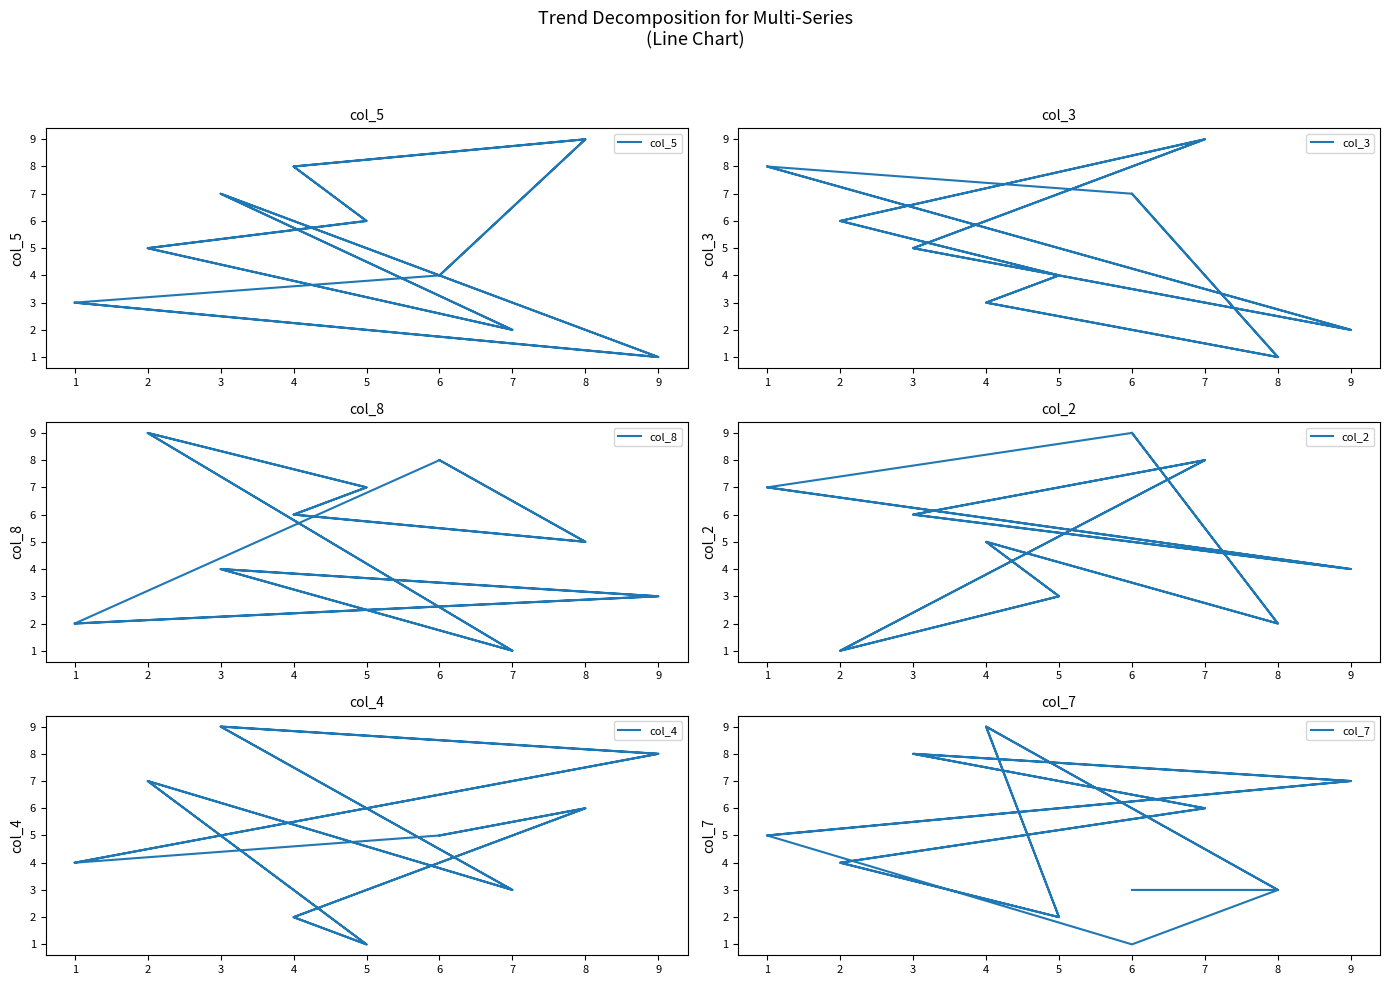

How many distinct data groups are displayed?

6